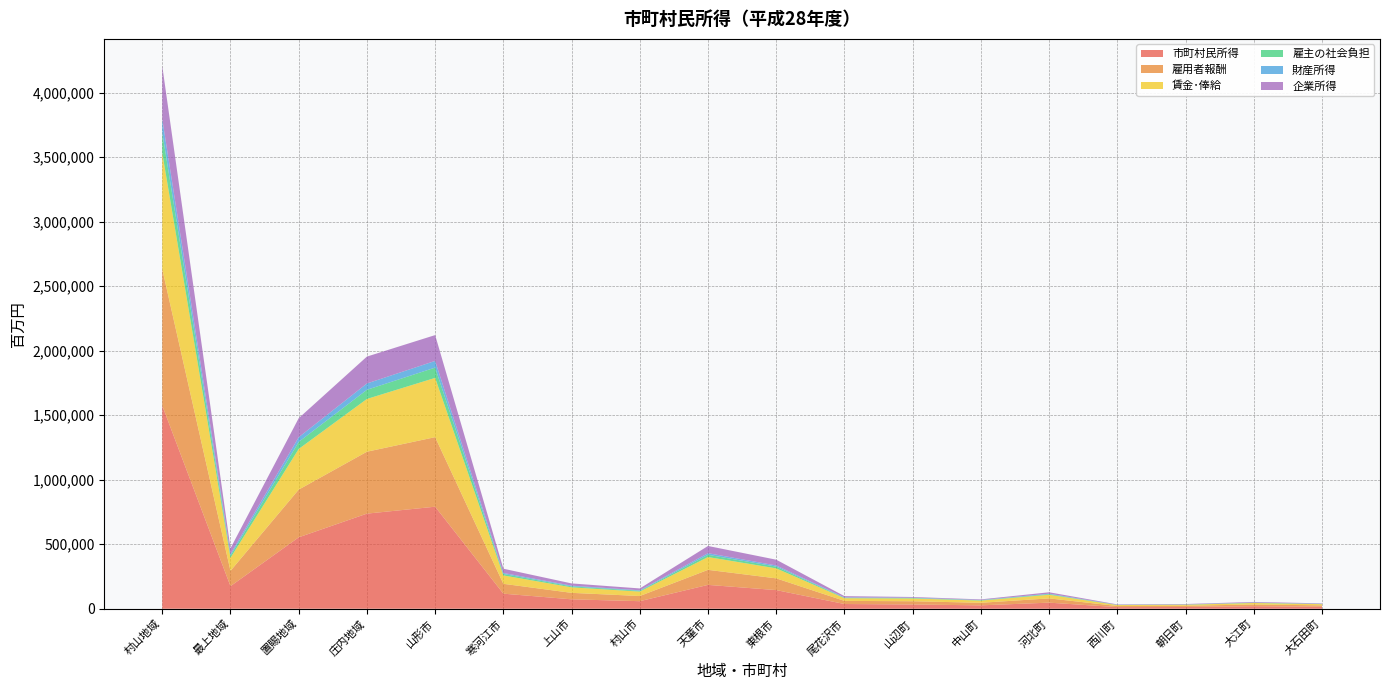

Reading right to left, list all the values displayed in this chart.

市町村民所得: 大石田町=15523	大江町=19699	朝日町=13659	西川町=12553	河北町=47301	中山町=26420	山辺町=32970	尾花沢市=36753	東根市=144670	天童市=185019	村山市=58674	上山市=73115	寒河江市=117016	山形市=791083	庄内地域=737409	置賜地域=553697	最上地域=175003	村山地域=1574454
雇用者報酬: 大石田町=10826	大江町=13477	朝日町=9477	西川町=8585	河北町=33120	中山町=19840	山辺町=25261	尾花沢市=24227	東根市=90902	天童市=116588	村山市=40153	上山市=50163	寒河江市=76344	山形市=539148	庄内地域=479973	置賜地域=369807	最上地域=118699	村山地域=1058111
賃金･俸給: 大石田町=9224	大江町=11483	朝日町=8074	西川町=7314	河北町=28219	中山町=16904	山辺町=21523	尾花沢市=20642	東根市=77450	天童市=99335	村山市=34211	上山市=42740	寒河江市=65046	山形市=459364	庄内地域=408946	置賜地域=315082	最上地域=101134	村山地域=901530
雇主の社会負担: 大石田町=1602	大江町=1994	朝日町=1402	西川町=1270	河北町=4901	中山町=2936	山辺町=3738	尾花沢市=3585	東根市=13452	天童市=17253	村山市=5942	上山市=7423	寒河江市=11297	山形市=79784	庄内地域=71027	置賜地域=54725	最上地域=17565	村山地域=156581
財産所得: 大石田町=1156	大江町=1321	朝日町=1072	西川町=849	河北町=3263	中山町=1931	山辺町=2371	尾花沢市=2727	東根市=8908	天童市=12550	村山市=4040	上山市=5505	寒河江市=7730	山形市=51680	庄内地域=48927	置賜地域=36327	最上地域=12239	村山地域=105103
企業所得: 大石田町=3540	大江町=4901	朝日町=3110	西川町=3120	河北町=10918	中山町=4648	山辺町=5338	尾花沢市=9799	東根市=44860	天童市=55880	村山市=14481	上山市=17448	寒河江市=32943	山形市=200255	庄内地域=208510	置賜地域=147563	最上地域=44065	村山地域=411239